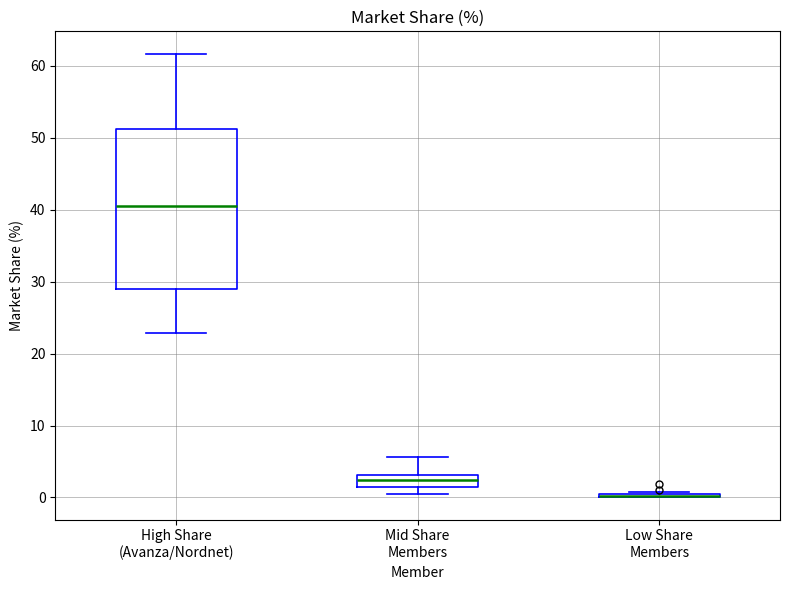

Which box is the tallest, from its lower edge to its upper edge?

High Share (Avanza/Nordnet)